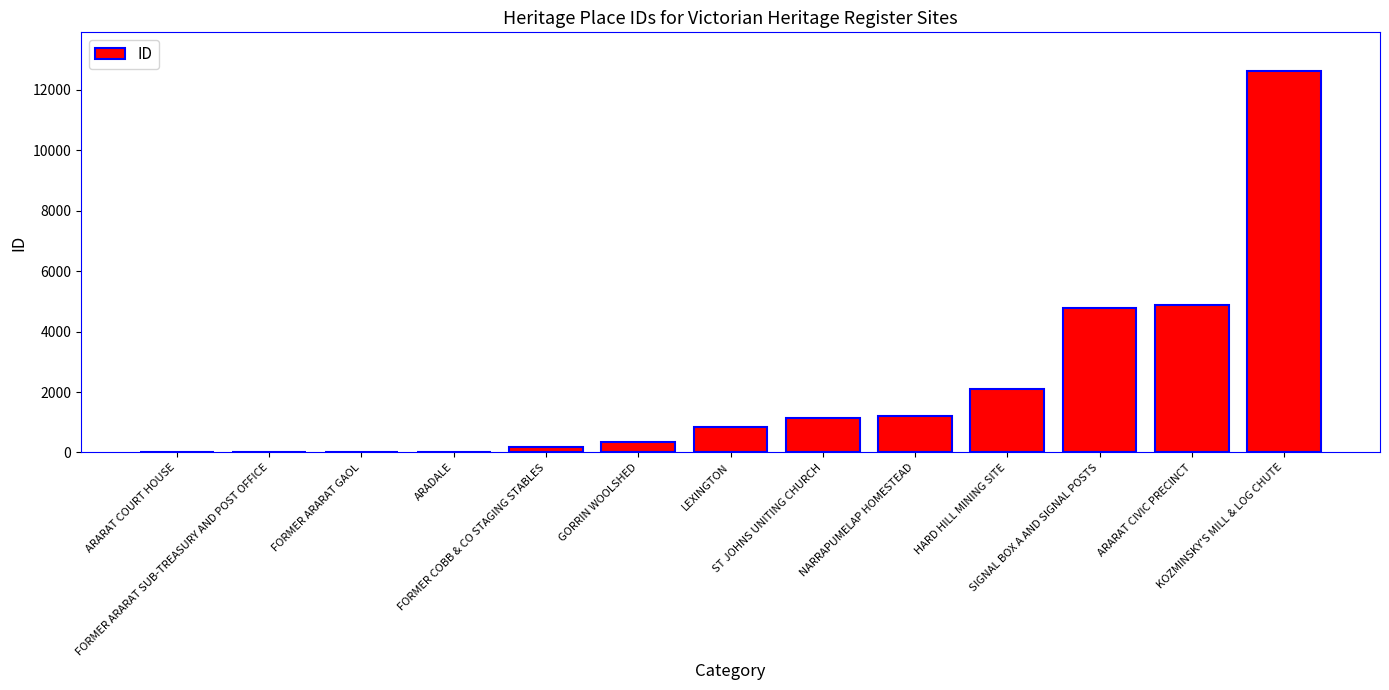

Approximately how many times larger is the value at SIGNAL BOX A AND SIGNAL POSTS compared to ARARAT COURT HOUSE?

199.1